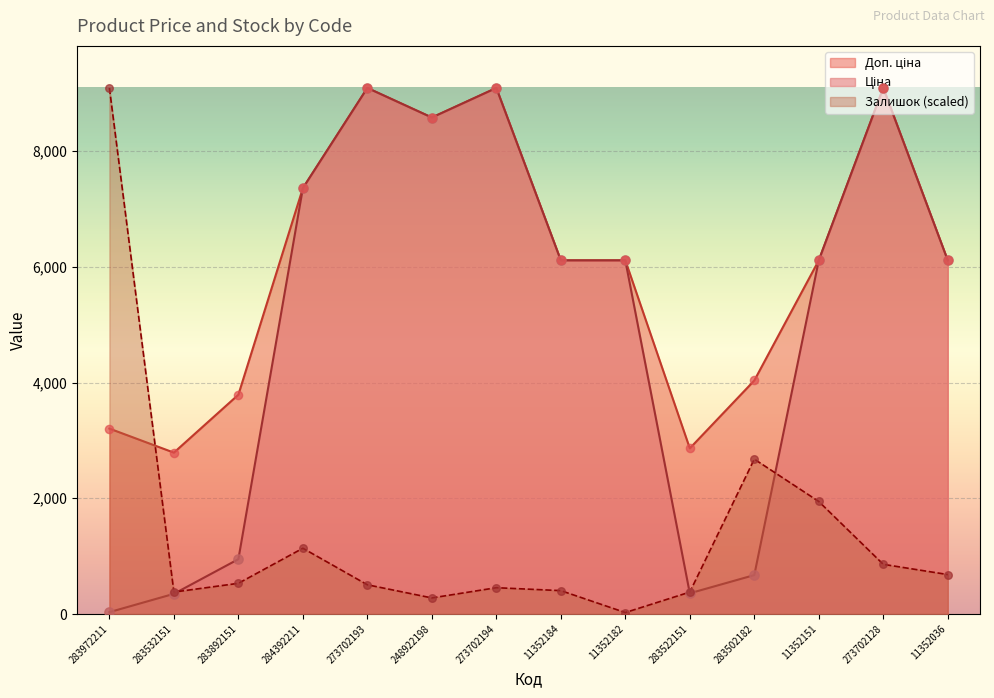

Which series has the largest Y range (max minus min)?

Залишок